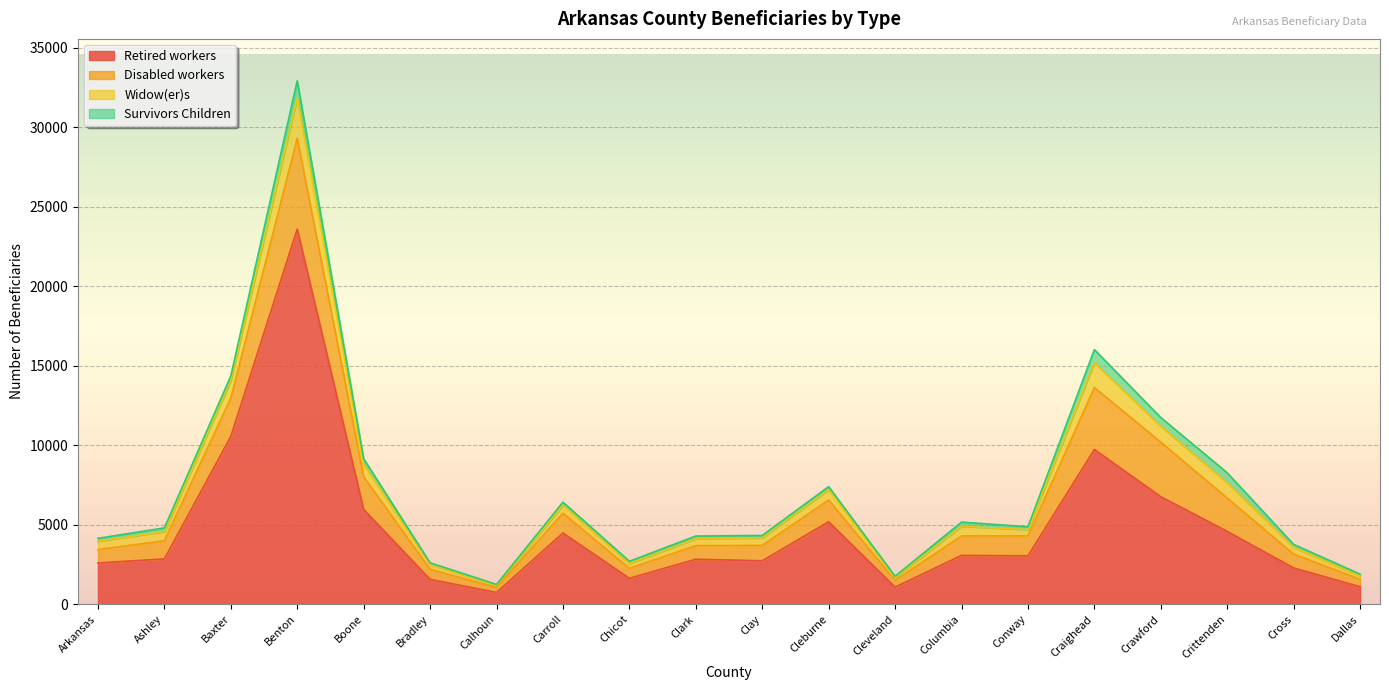

What is the label of the 16th point from the left?

Craighead